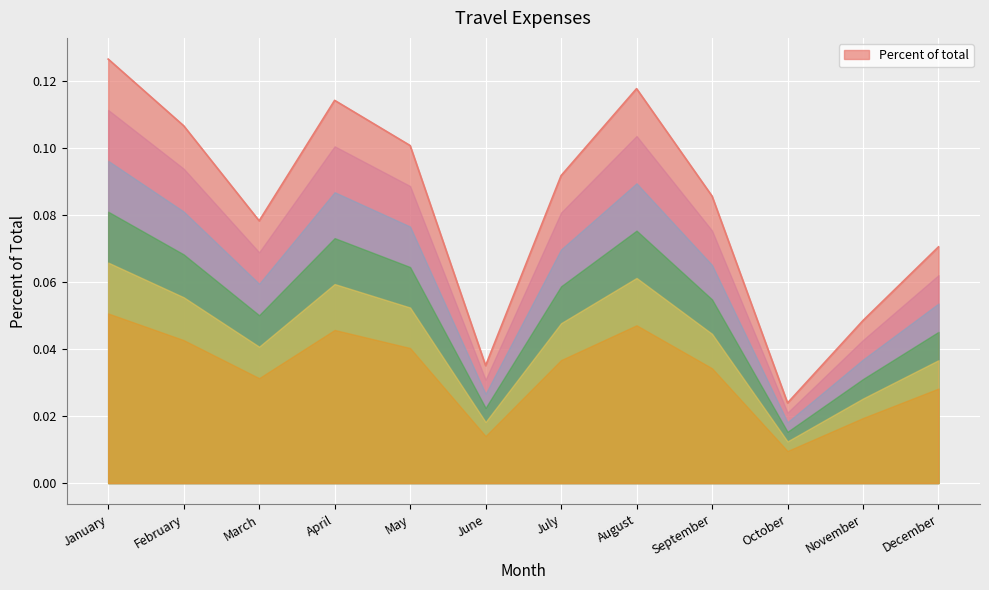

What is the sum of all values?

1.0